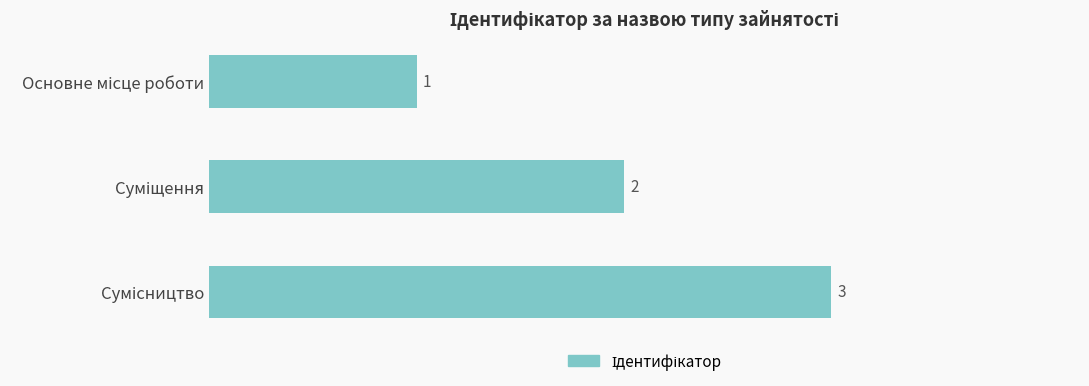

How many data points are above 2?

1